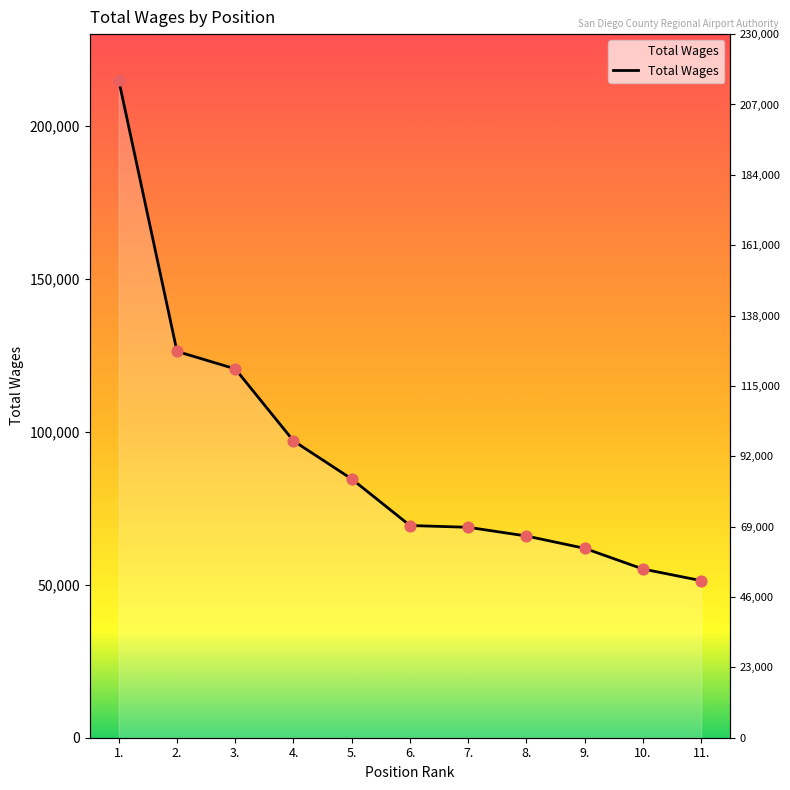

What is the change in value from 6. to 11.?

-18025